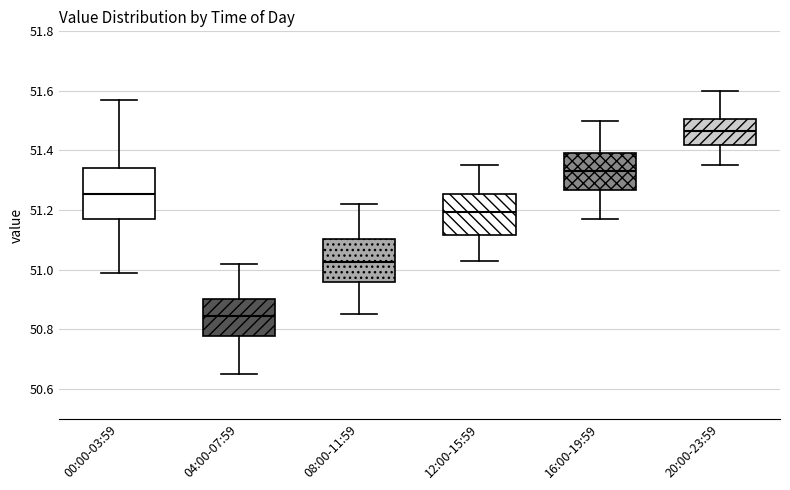

Which box is the tallest, from its lower edge to its upper edge?

00:00-03:59